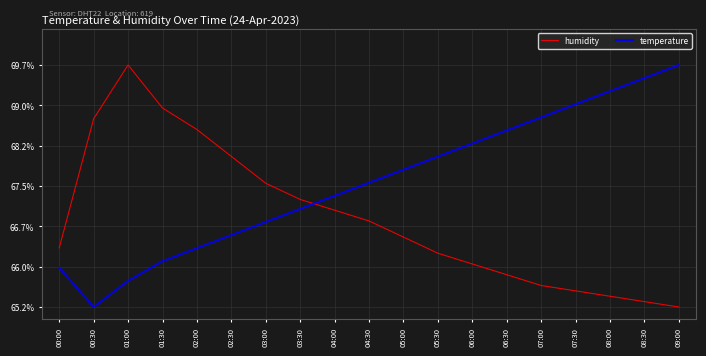

Where do temperature and humidity first cross each other?

03:30 and 04:00